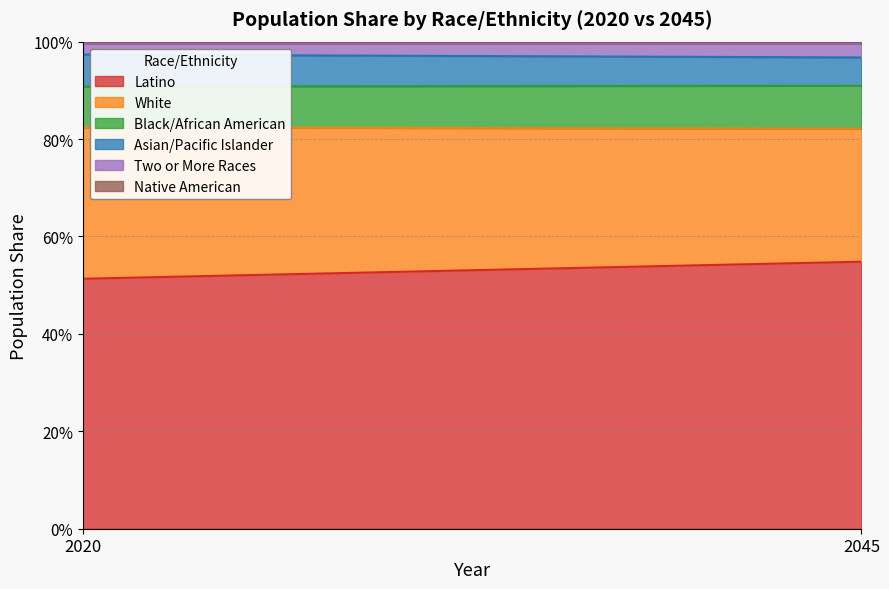

What is the value of the Asian/Pacific Islander point at the 1st from the left?

0.1